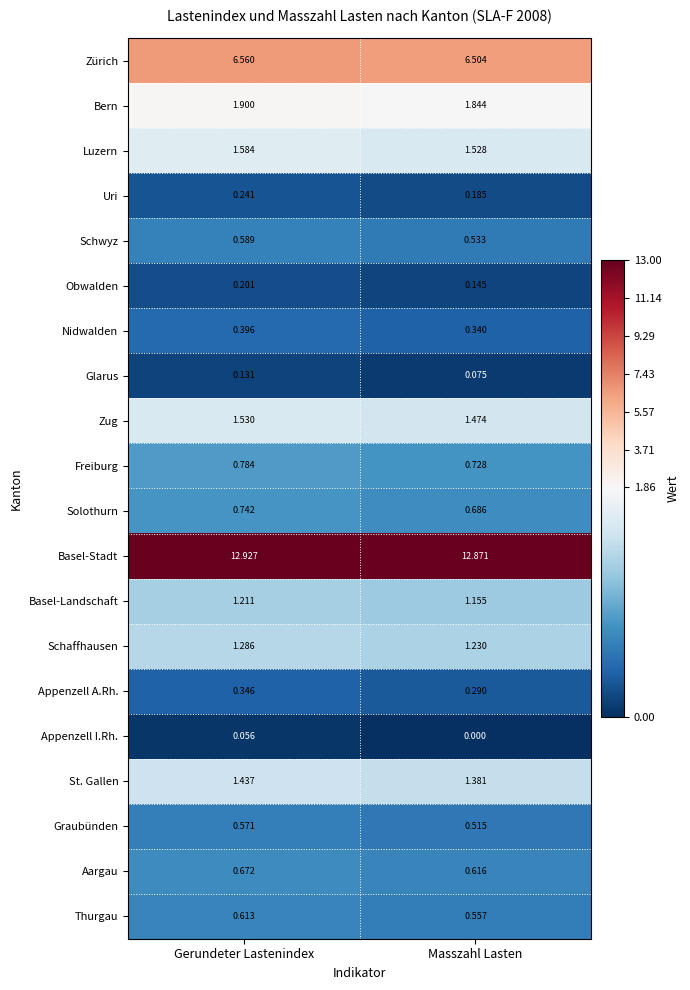

List the series in order of their peak value, highest first.

Basel-Stadt, Zürich, Bern, Luzern, Zug, St. Gallen, Schaffhausen, Basel-Landschaft, Freiburg, Solothurn, Aargau, Thurgau, Schwyz, Graubünden, Nidwalden, Appenzell A.Rh., Uri, Obwalden, Glarus, Appenzell I.Rh.